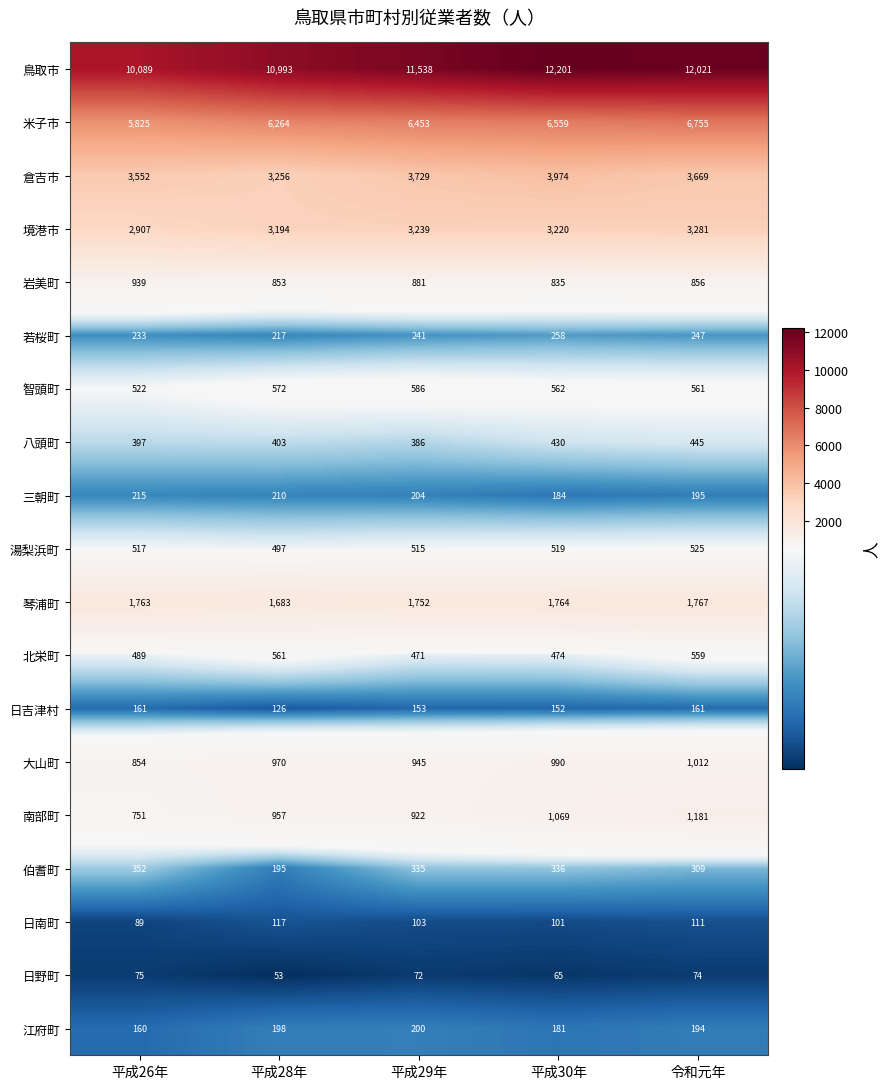

How many data points in 境港市 are less than 3220?

2